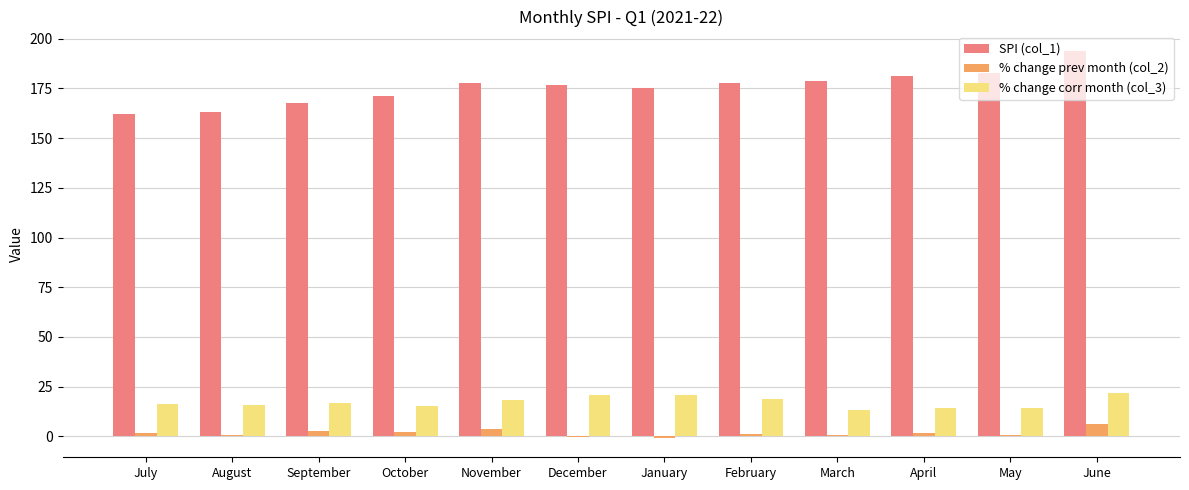

Are the bars grouped side by side (vs. stacked)?

Yes